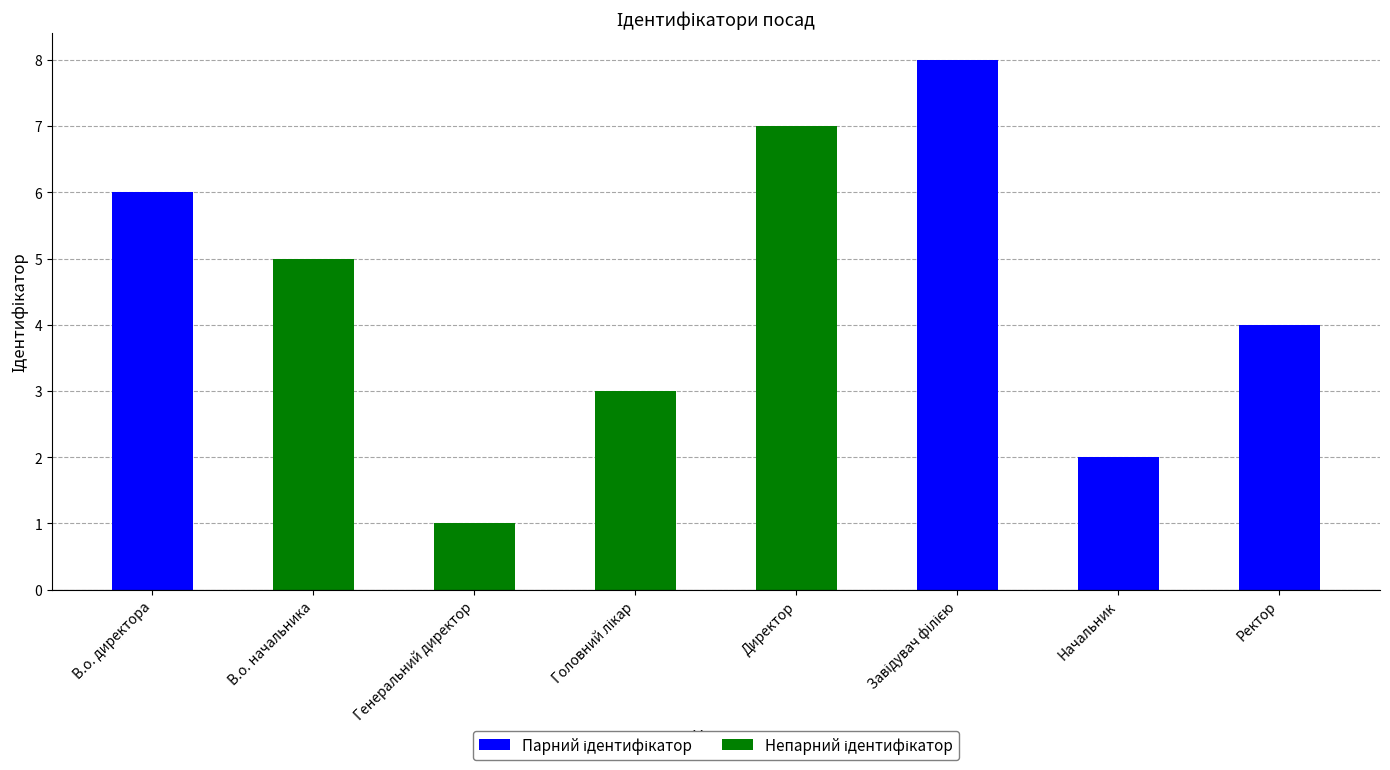

What position from the left is Ректор?

8